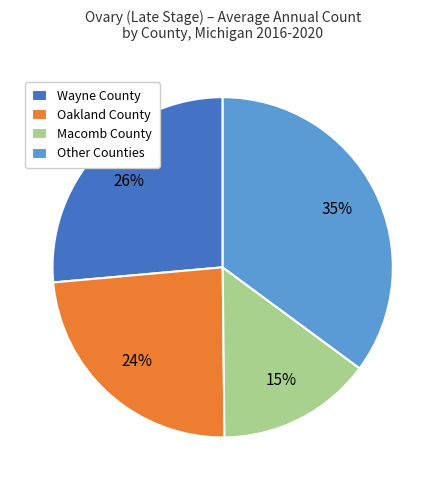

Approximately how many times larger is the value at Macomb County compared to Oakland County?

0.6